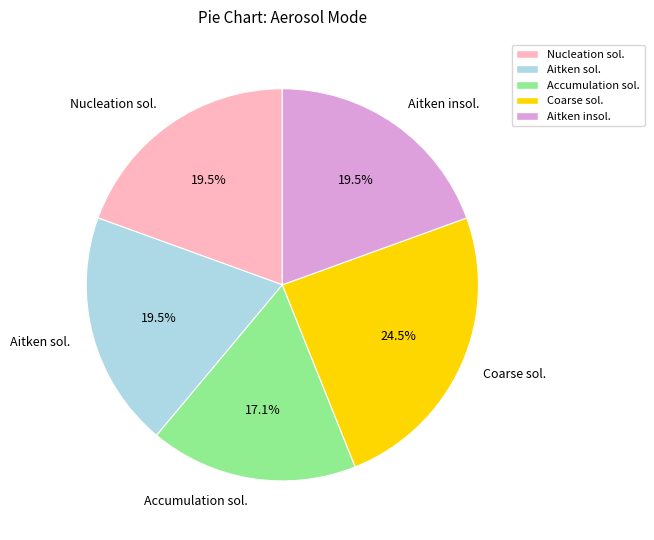

What is the ratio of the value at Nucleation sol. to the value at Aitken sol.?

1.0